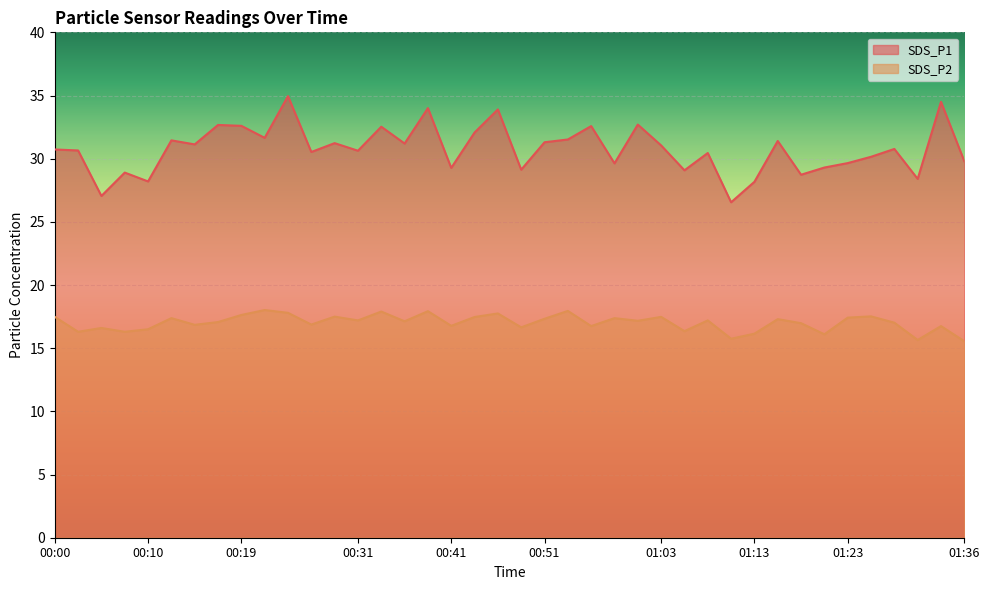

What is the total value across all series at 00:53?

49.5